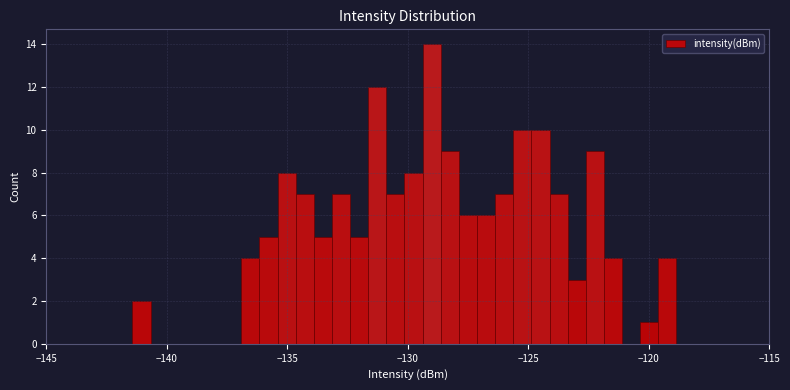

Read against the x-axis, roughly where is the centre of the tallest bar?

-129.0